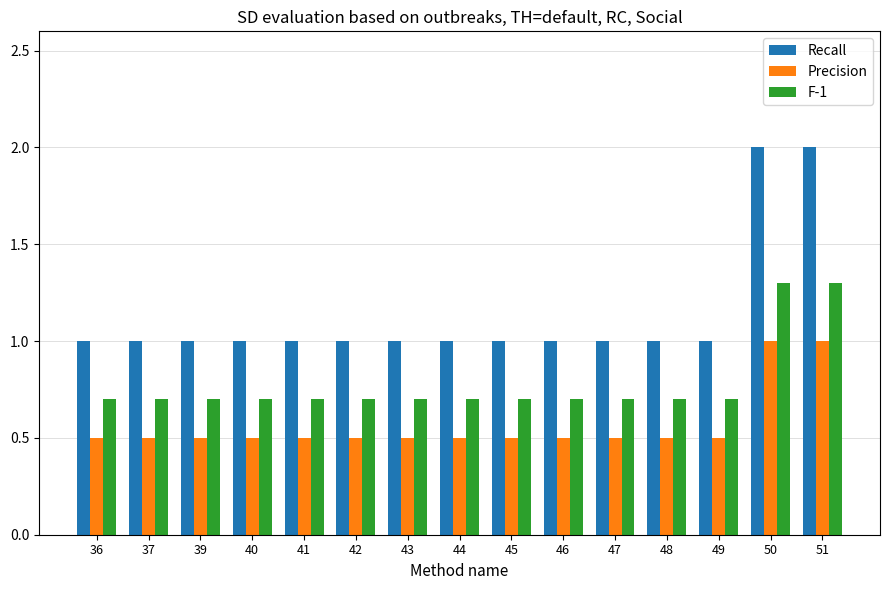

List the series in order of their peak value, highest first.

Recall, F-1, Precision